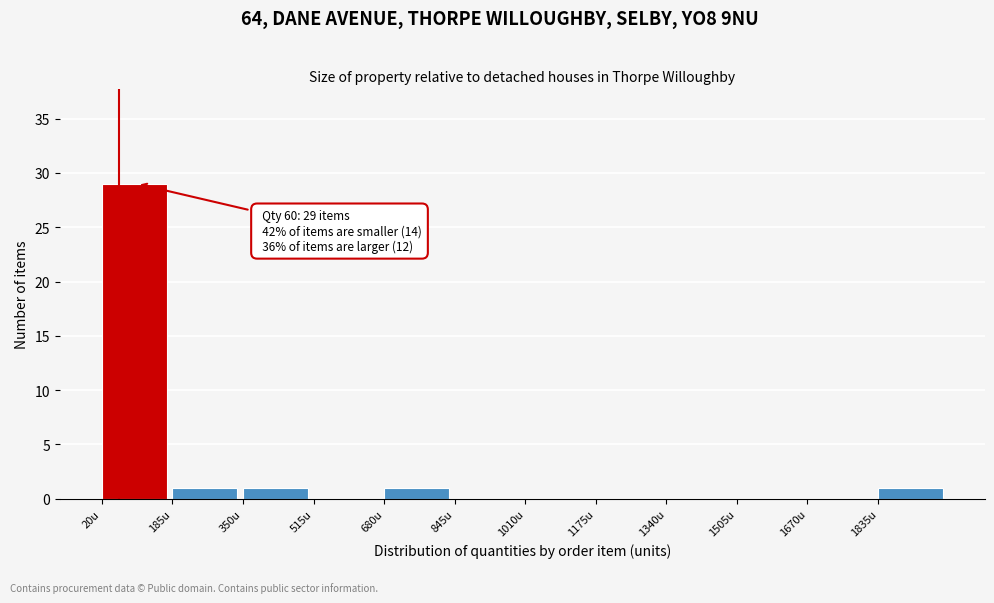

Over which range of the x-axis is the bar tallest?

20 to 185